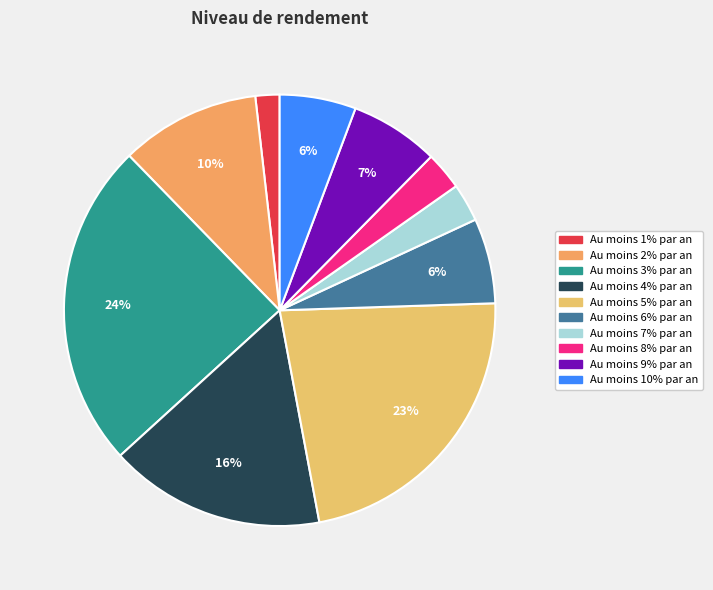

Which has a higher value, Au moins 2% par an or Au moins 7% par an?

Au moins 2% par an